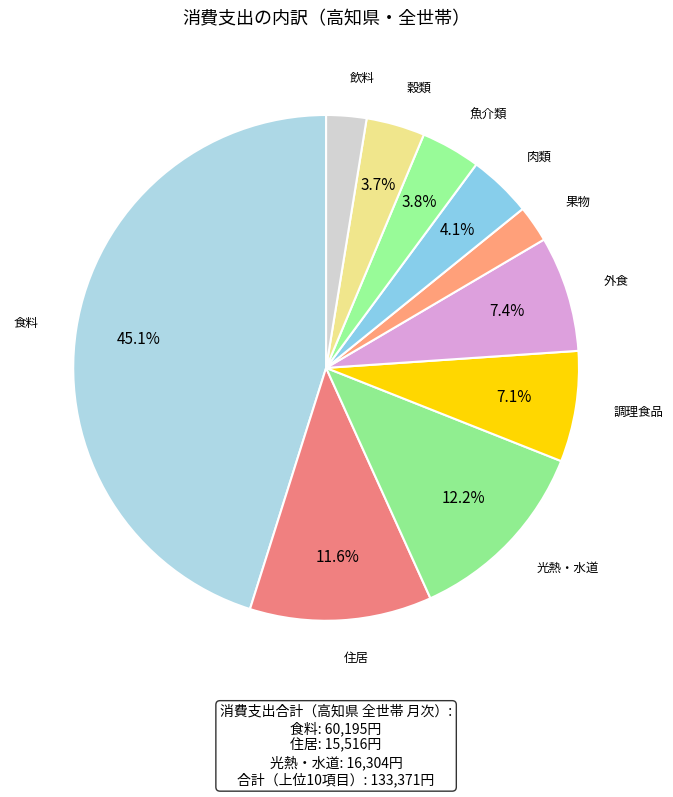

Approximately how many times larger is the value at 調理食品 compared to 魚介類?

1.9